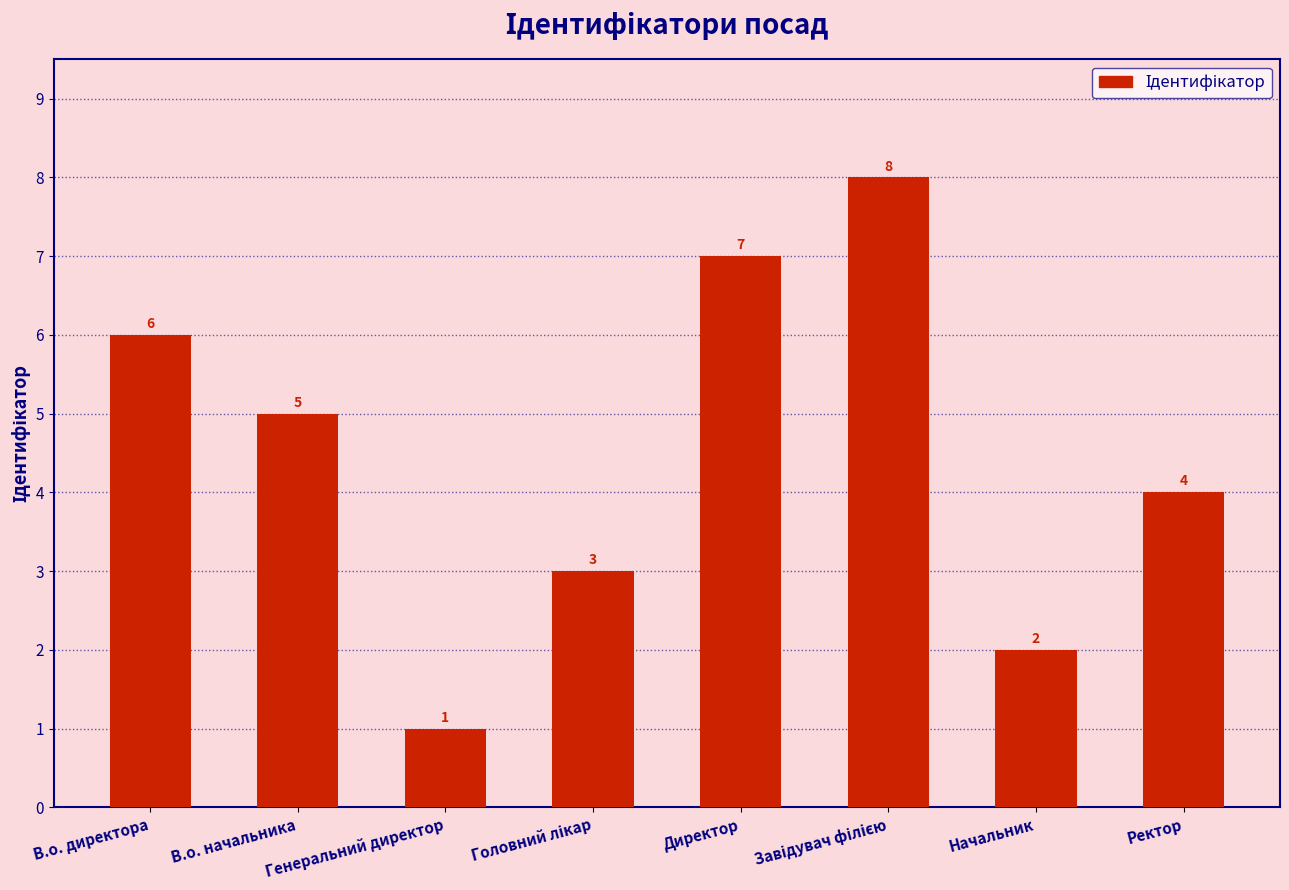

Which label corresponds to the smallest value in the chart?

Генеральний директор